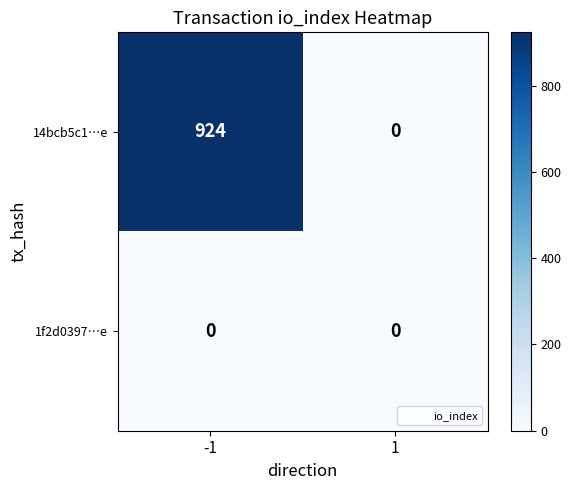

Is the value of 14bcb5c1…e at -1 greater than the value of 1f2d0397…e at -1?

Yes